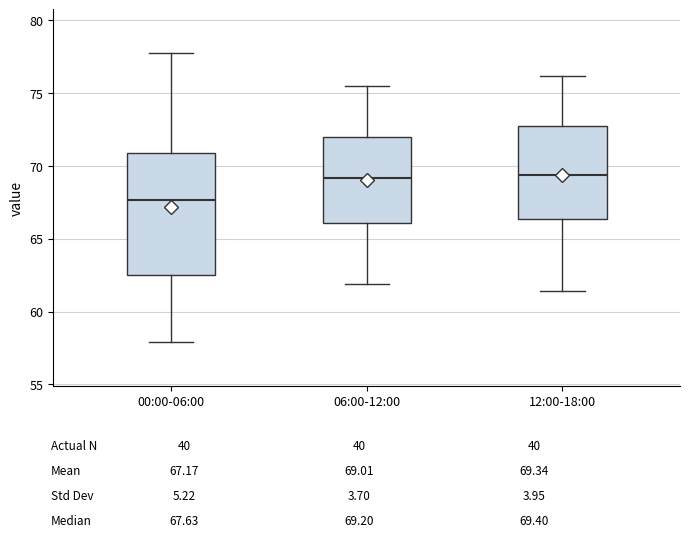

Reading left to right, transcribe this box plot: for each box, give where its median line is, the range the box spans, and where its two whiskers end, as read against the y-axis. The values are not printed on the chart, so give them approximately, as read against the axis.

00:00-06:00: median 67.5, box 62.5 to 71.0, whiskers 58.0 to 78.0
06:00-12:00: median 69.0, box 66.0 to 72.0, whiskers 62.0 to 75.5
12:00-18:00: median 69.5, box 66.5 to 73.0, whiskers 61.5 to 76.0